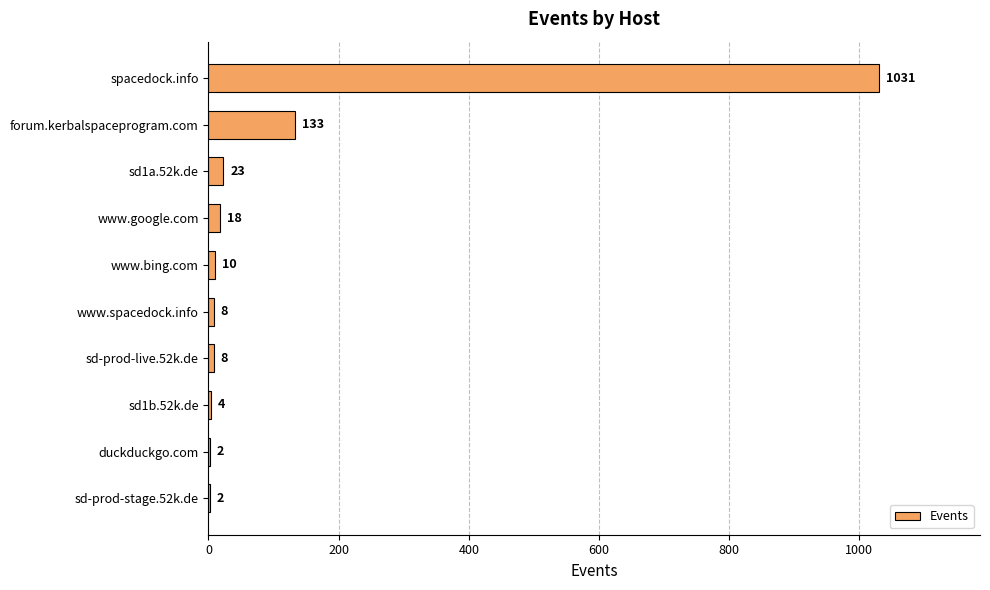

Is it true that the value at forum.kerbalspaceprogram.com is 181?

False